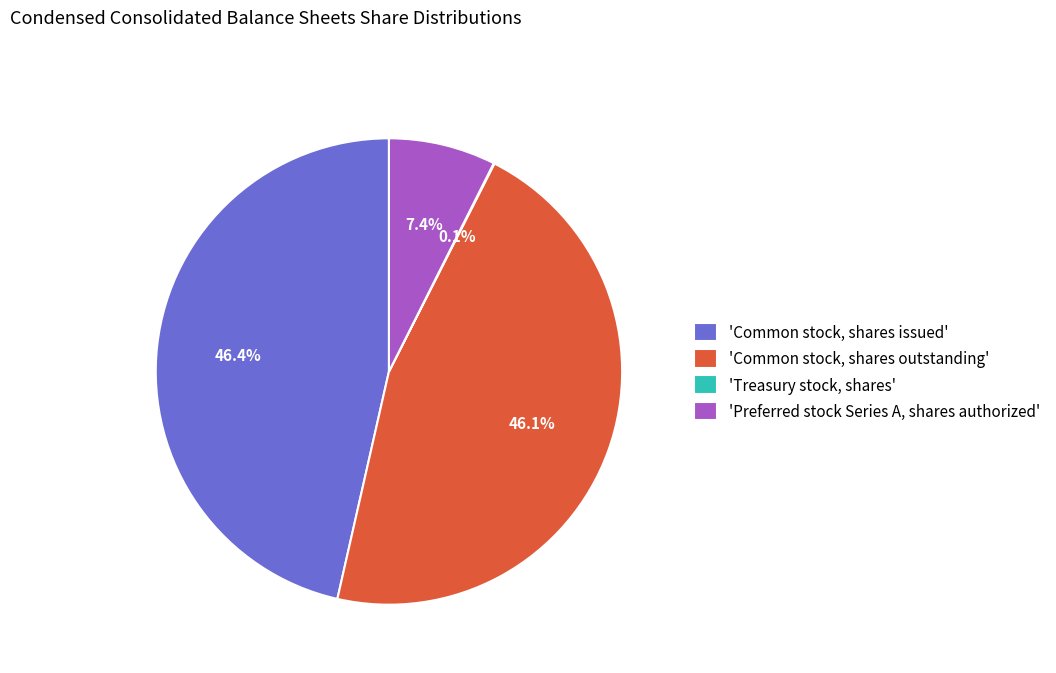

Between 'Common stock, shares outstanding' and 'Preferred stock Series A, shares authorized', which is larger?

'Common stock, shares outstanding'